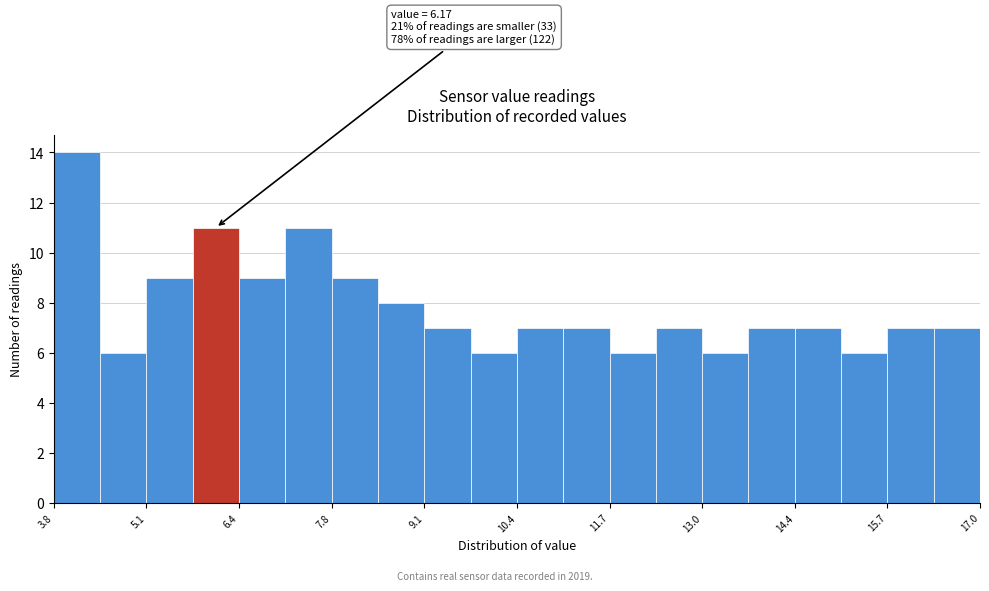

Around what value on the x-axis is the tallest bar? Give the approximate position of its centre, as read against the axis.

4.2